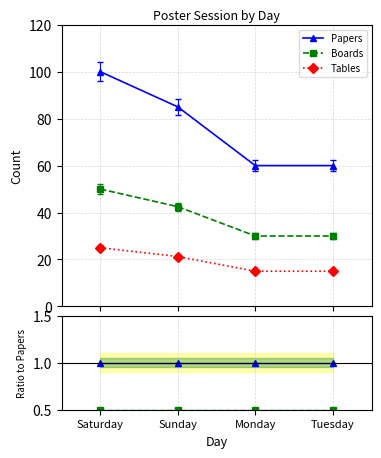

At how many categories does at least one series exceed 0?

4